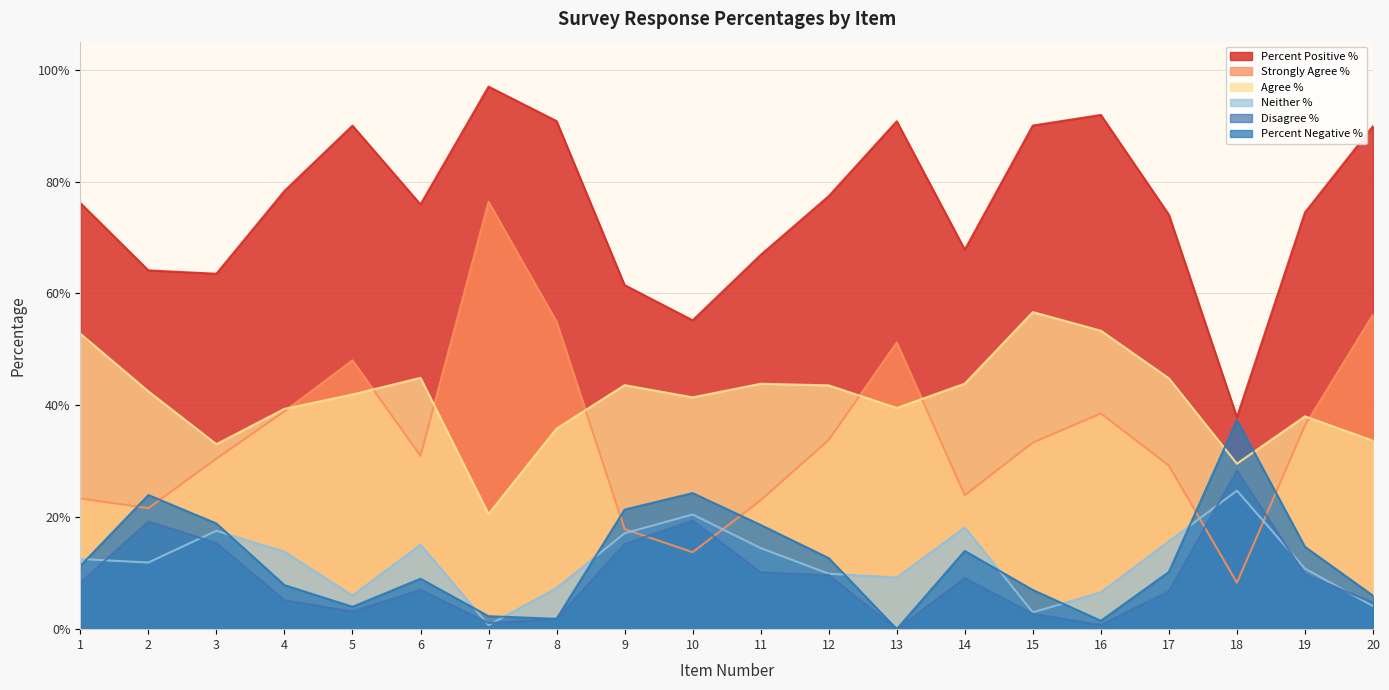

How many positive values does the Percent Negative % series have?

19